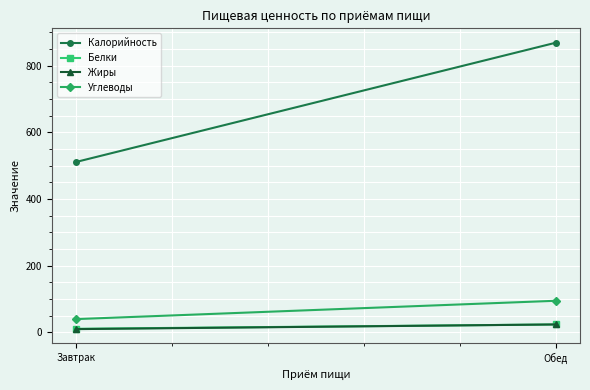

What is the sum of all Калорийность values?

1380